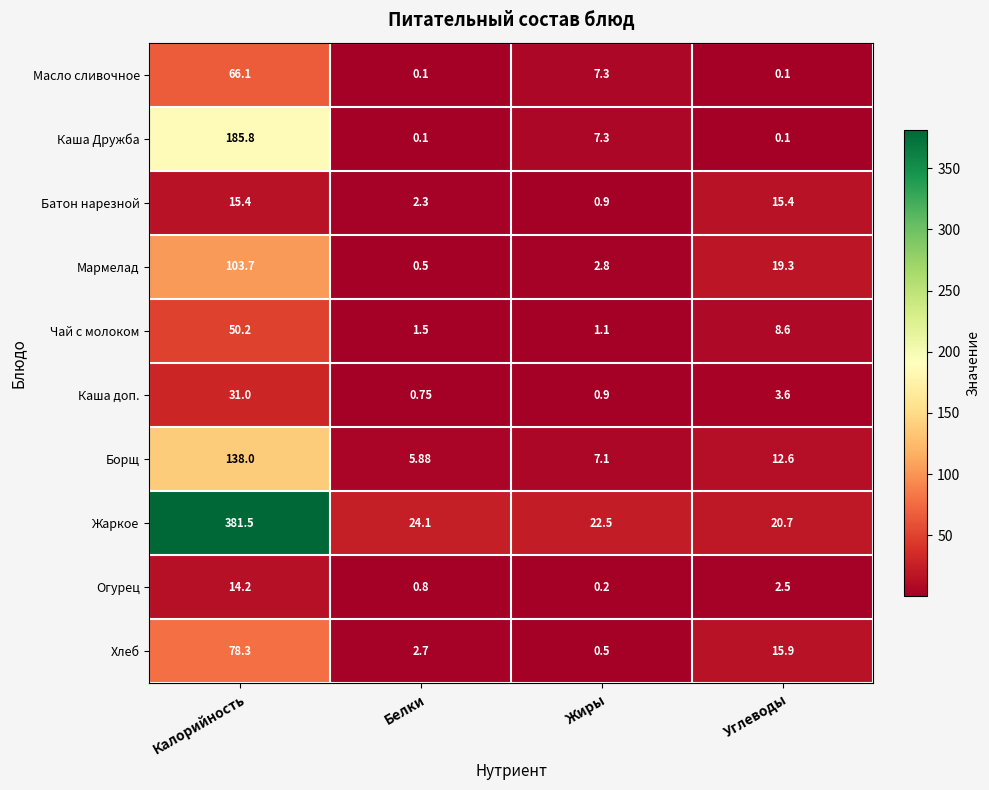

Between Белки and Углеводы, which series saw the biggest shift?

Мармелад